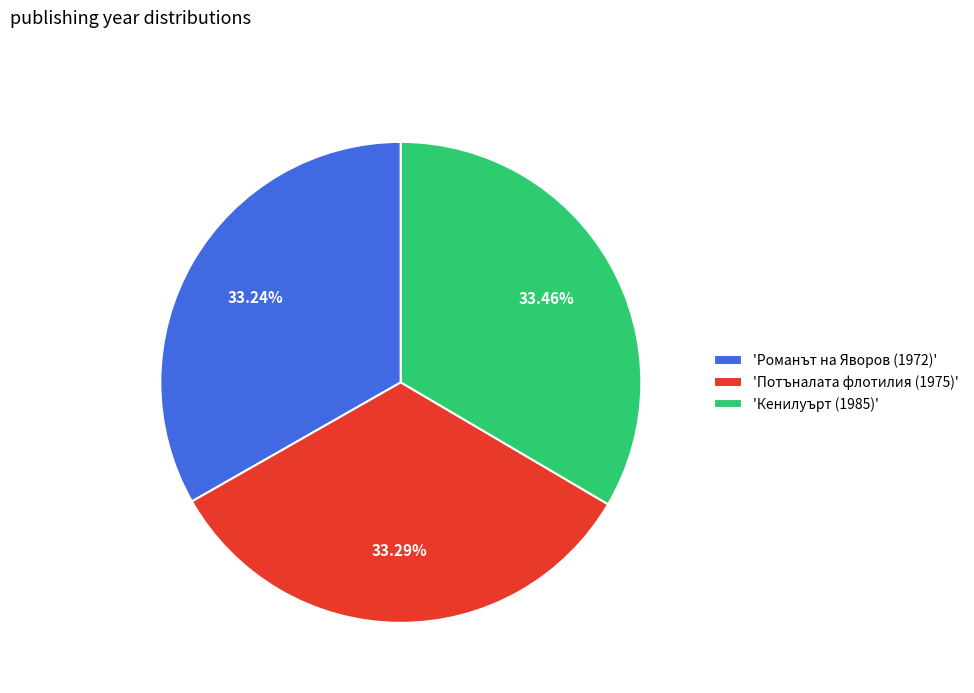

To the nearest percent, what is the average slice percentage?

33%